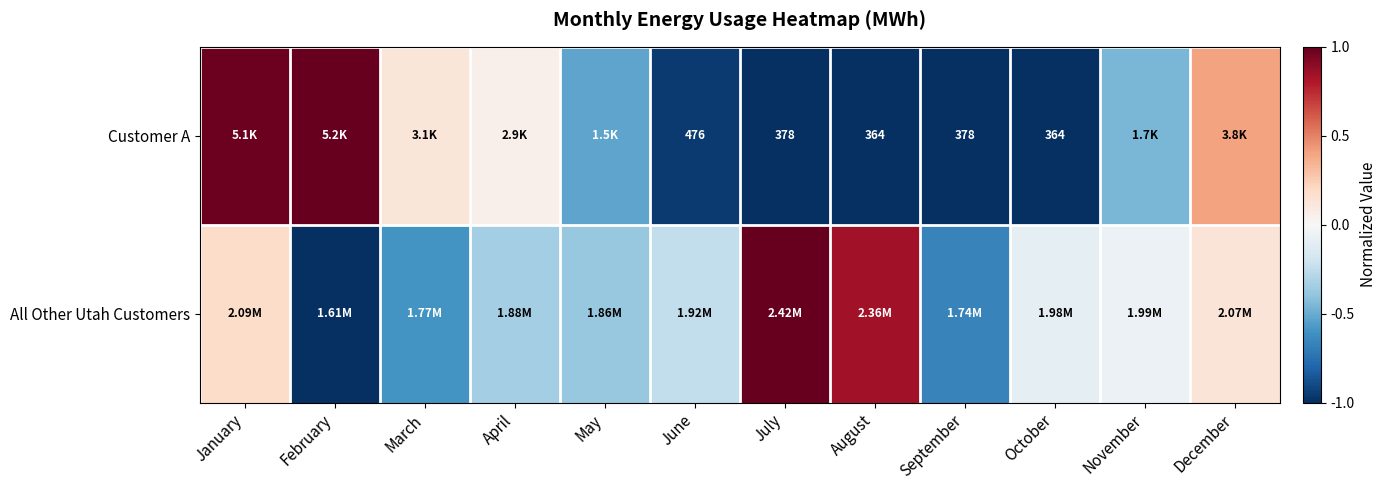

What is the difference between the maximum and minimum values in the All Other Utah Customers series?

2.0